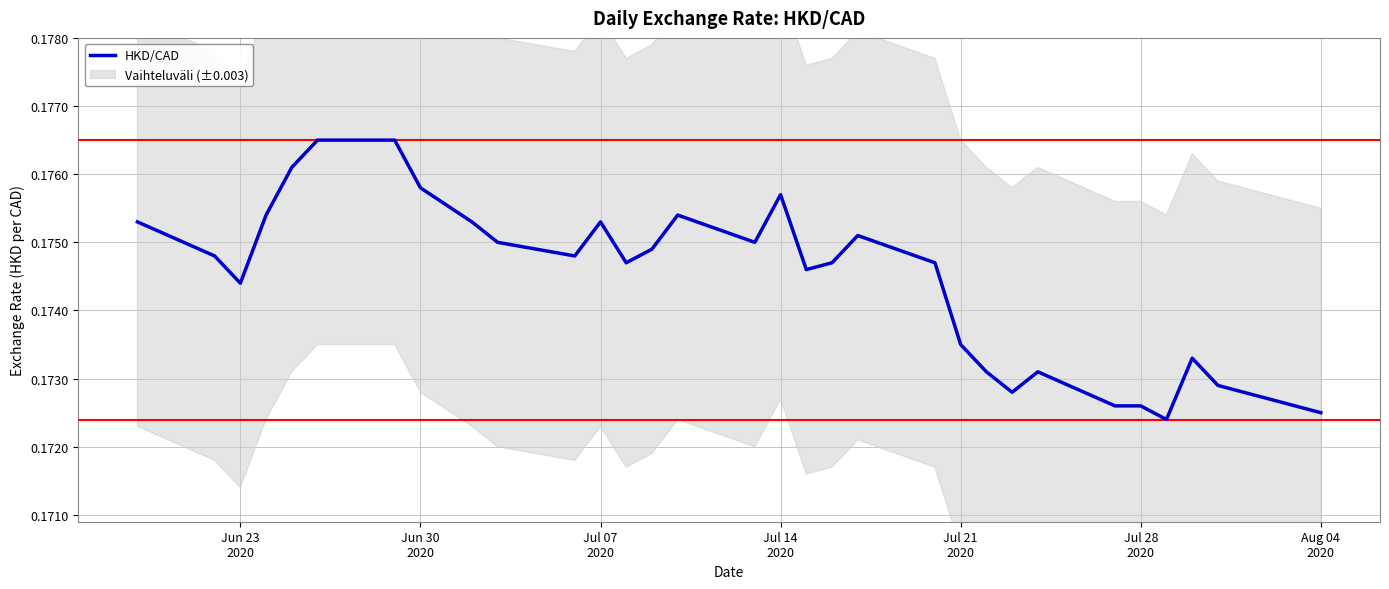

What is the value of the 22nd point from the left?

0.2